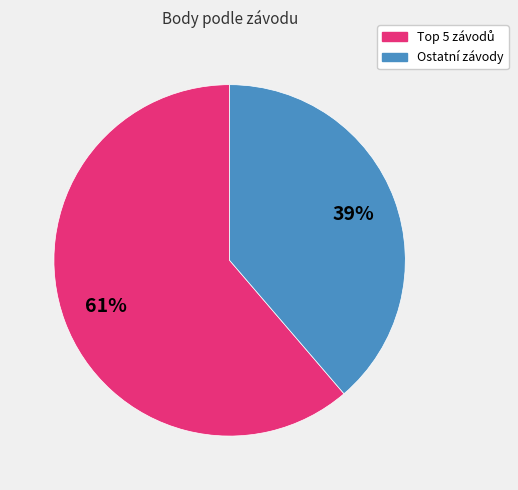

Count the number of slices in the pie.

2